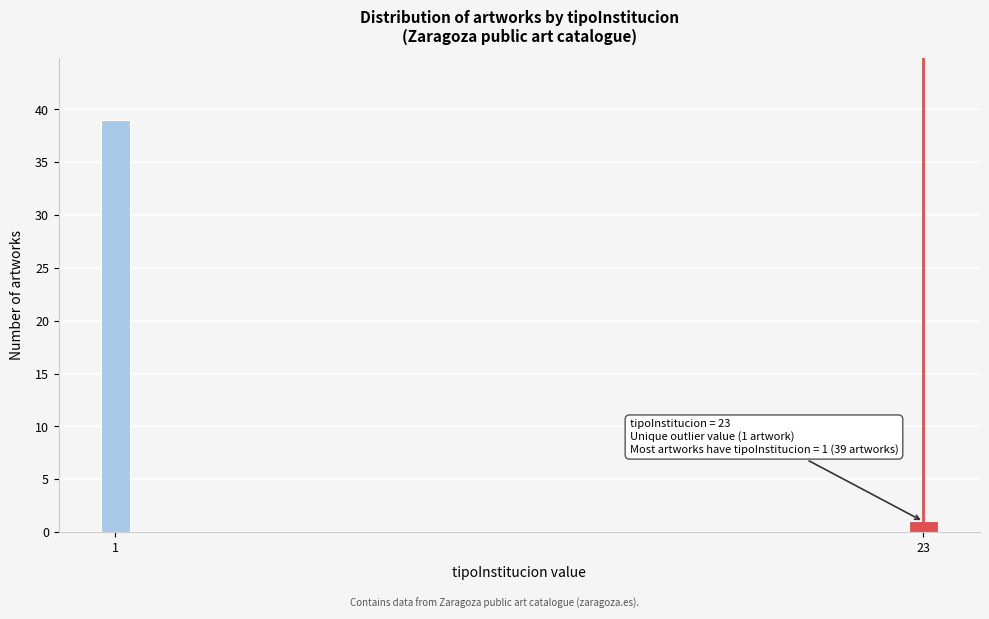

Reading right to left, extract all data points from this chart.

23=1	1=39